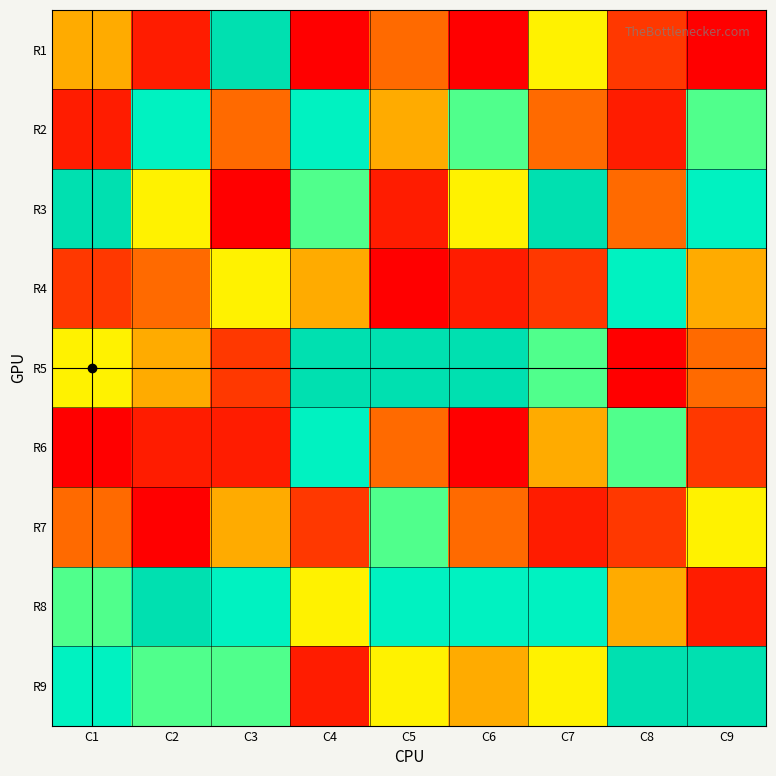

Rank the categories by R9 value from highest to lowest.

C8, C9, C1, C2, C3, C5, C7, C6, C4